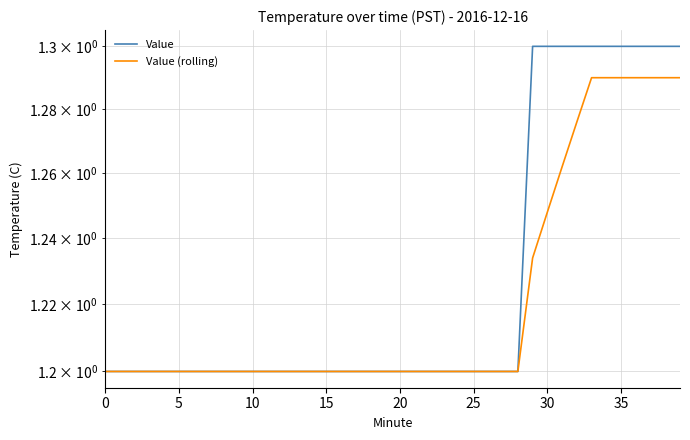

Which series has the widest spread of values?

Value